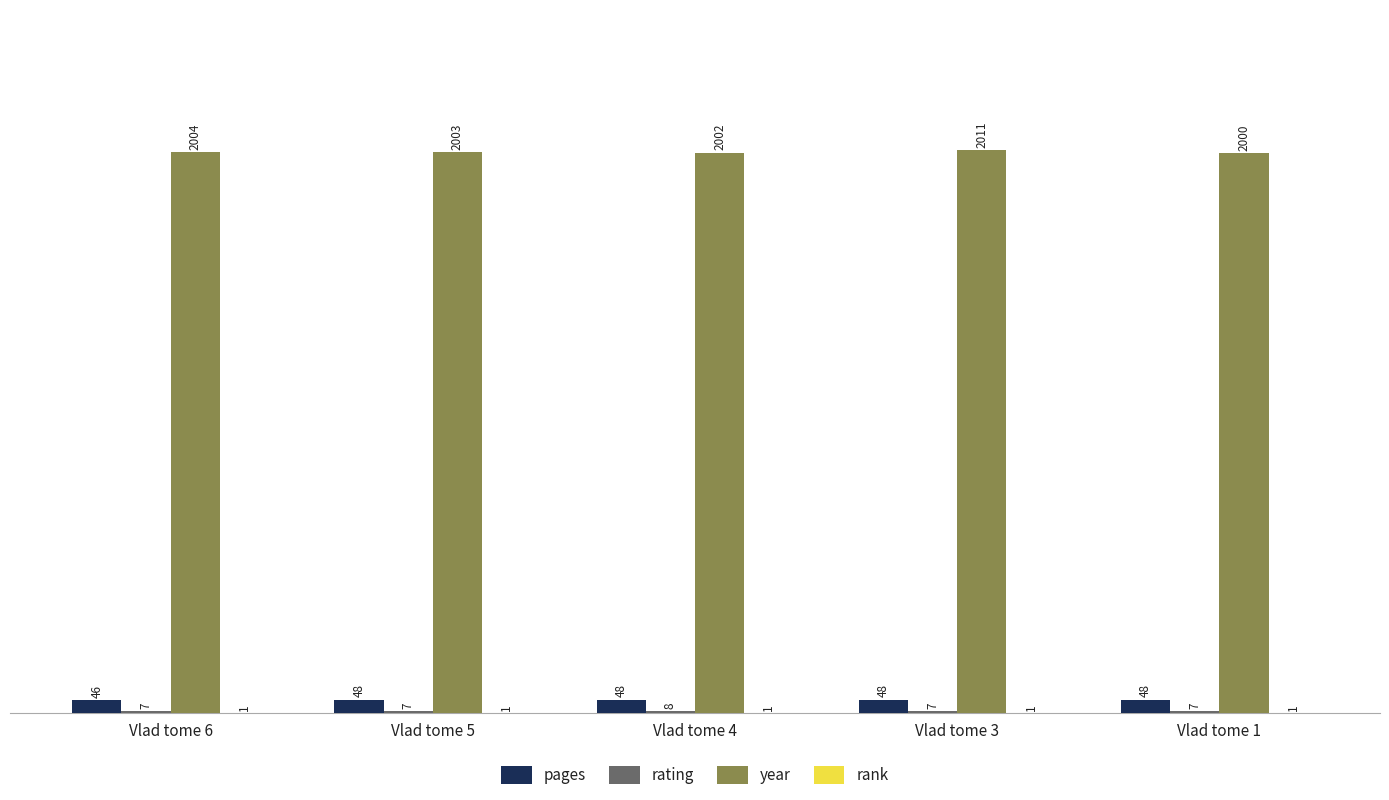

How many pages values are between 48 and 49?

4